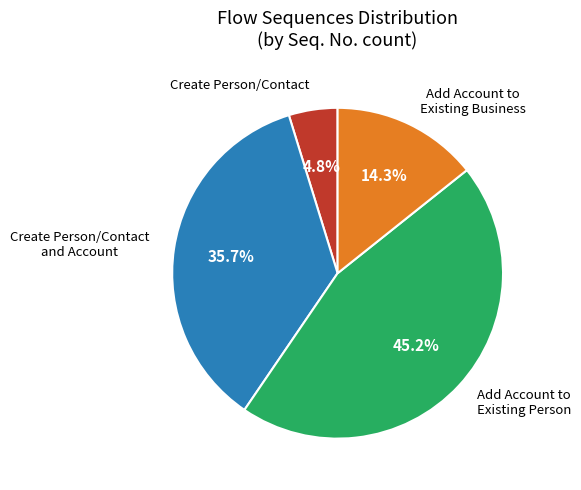

Is there any slice that represents more than half of the pie?

No